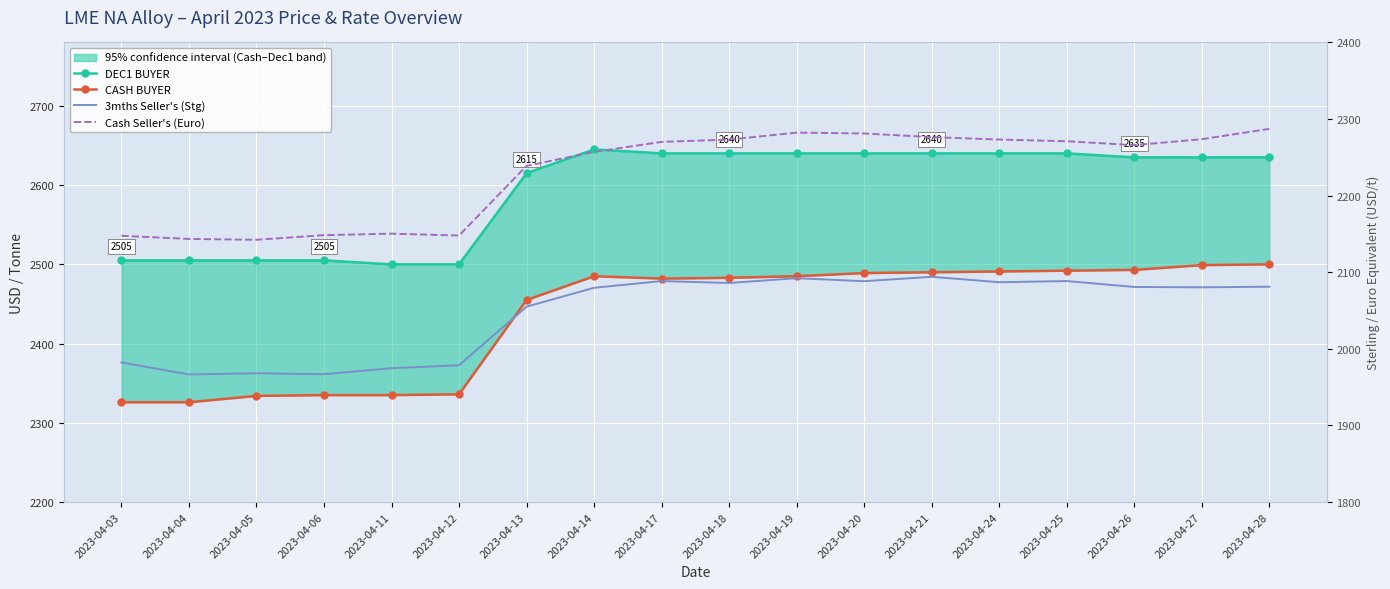

True or false: CASH BUYER has a value of 2326.0 at 2023-04-04.

True